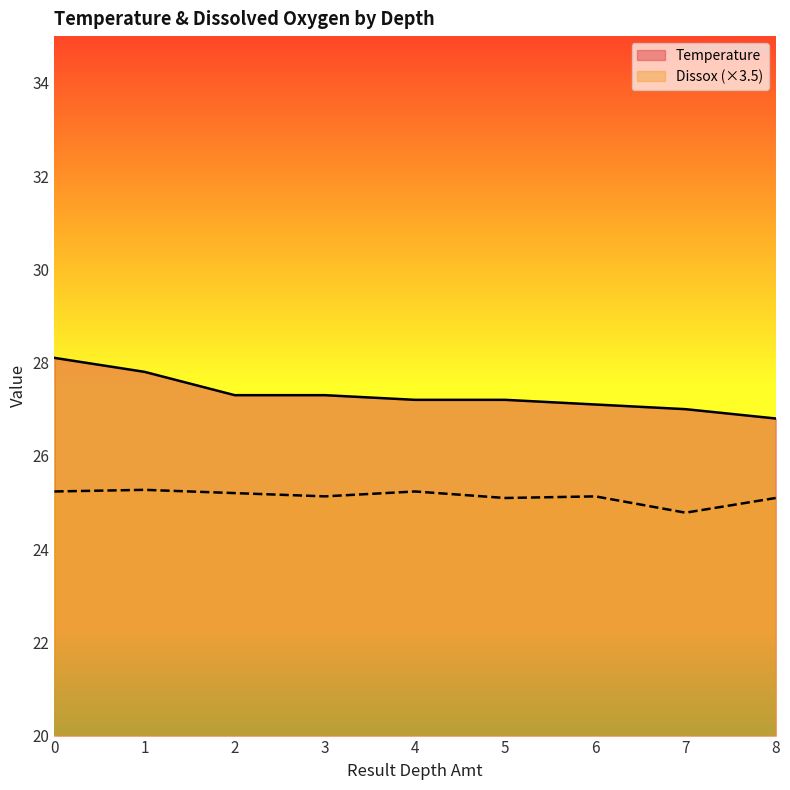

At how many categories does at least one series exceed 27?

7